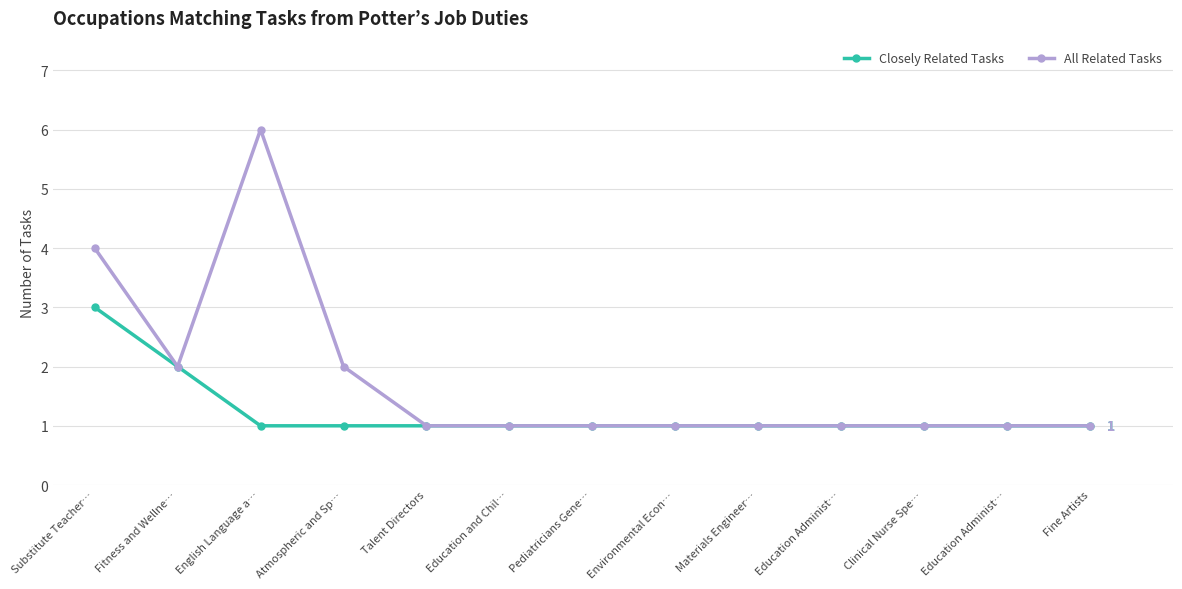

What is the sum of all Closely Related Tasks values?

16